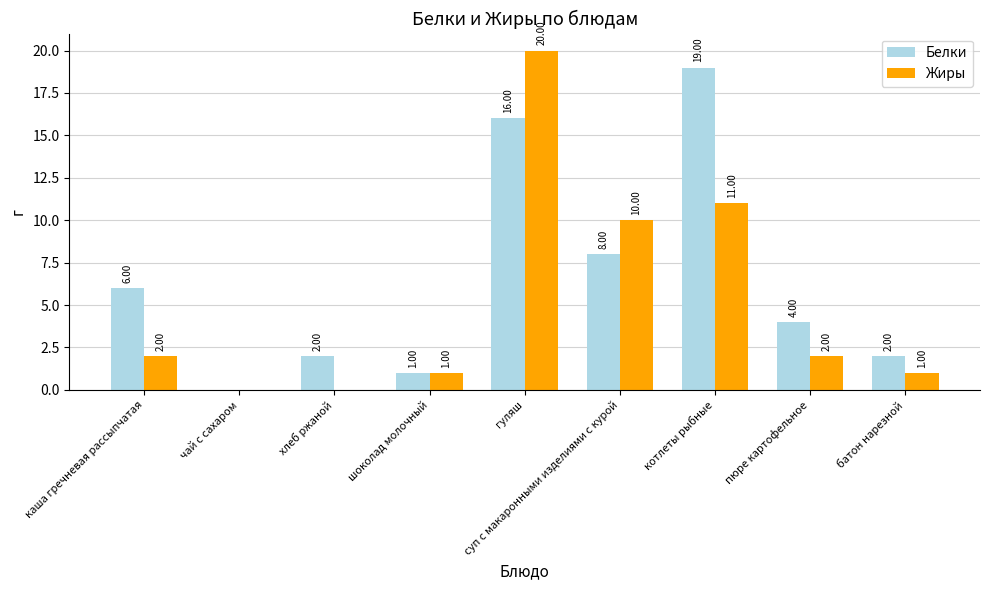

Count the number of data series in this chart.

2